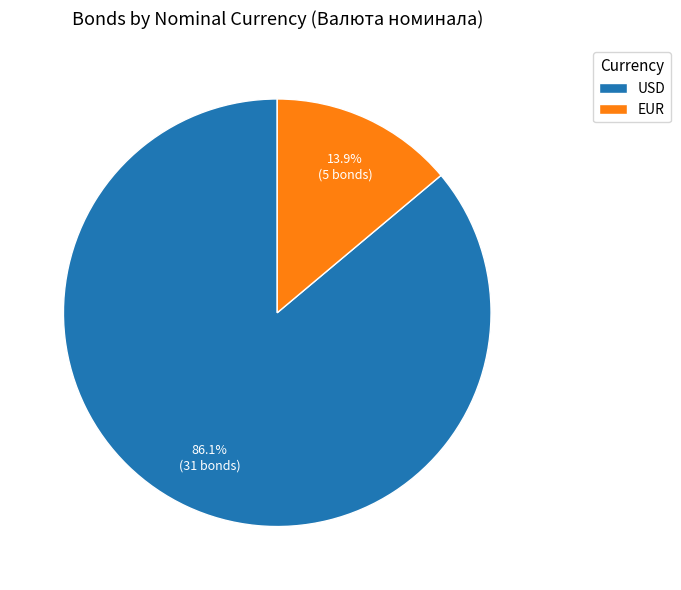

To the nearest percent, what percentage of the pie is USD?

86%